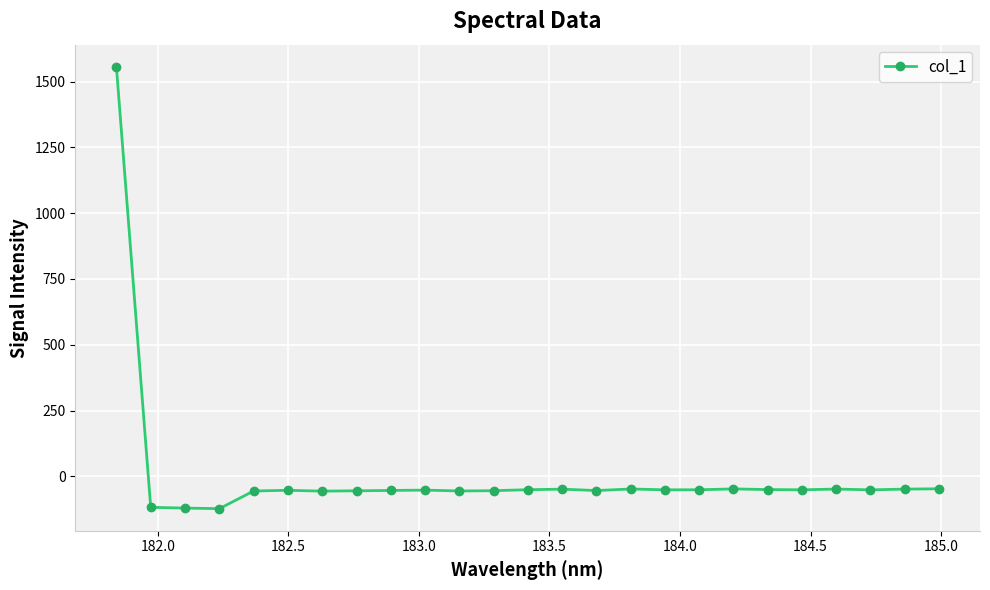

What is the maximum value shown in the chart?

1556.2